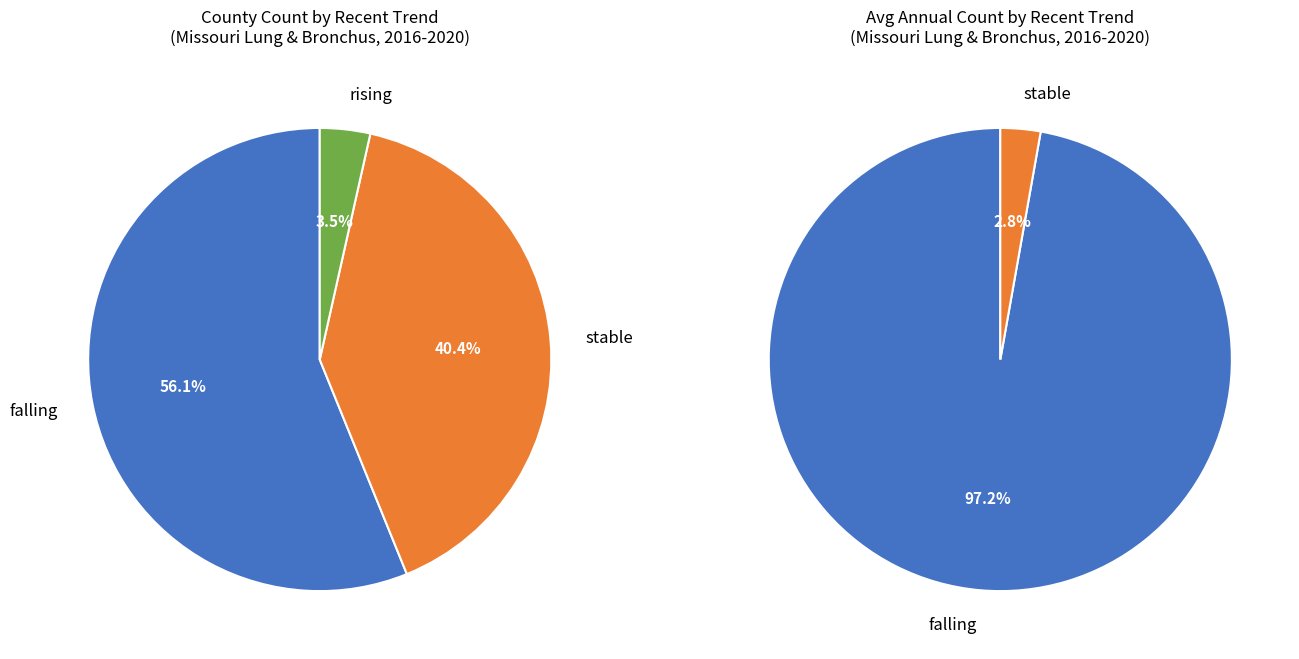

Which category has the smallest portion of the pie?

rising